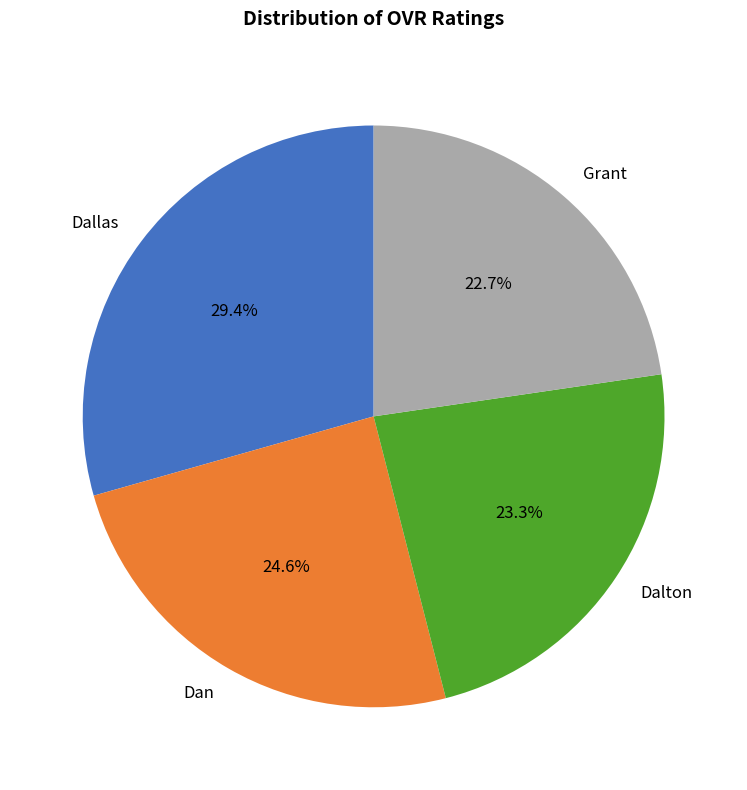

Is there a majority slice in this chart?

No